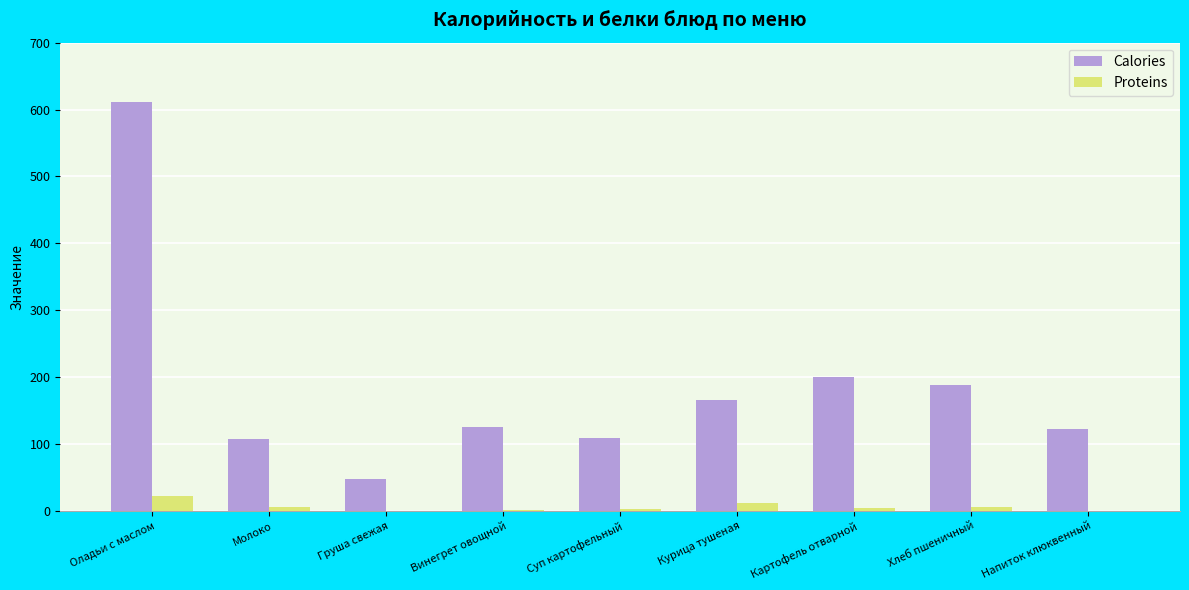

At which category is the sum across all series the highest?

Оладьи с маслом